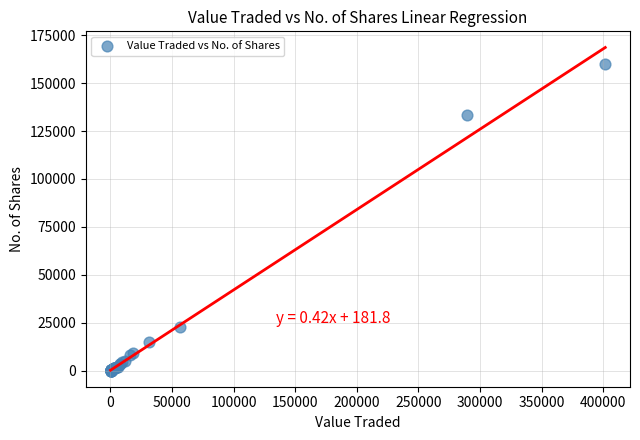

What Y value in the scatter plot is closest to 80005?

133420